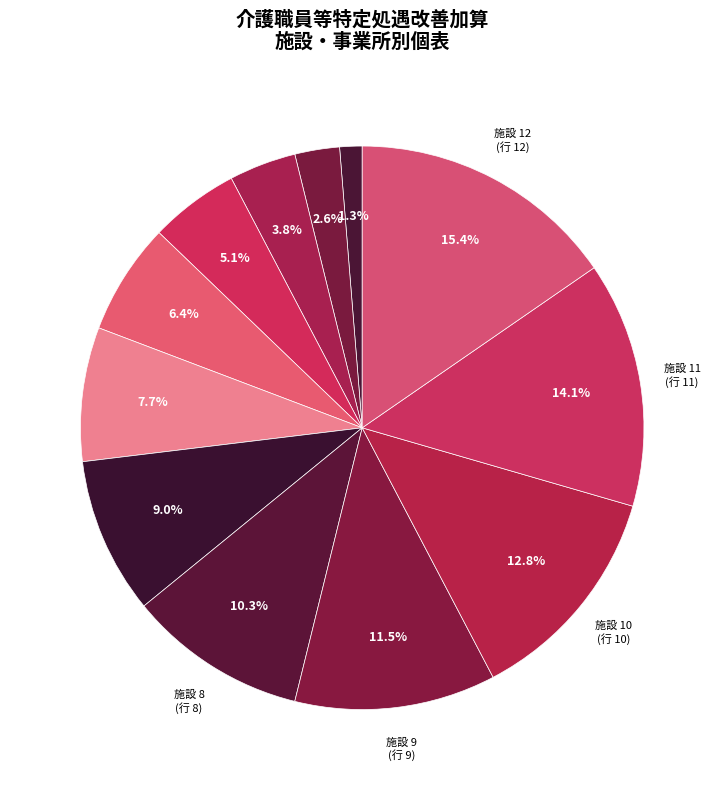

Rank the categories by value from highest to lowest.

12, 11, 10, 9, 8, 7, 6, 5, 4, 3, 2, 1